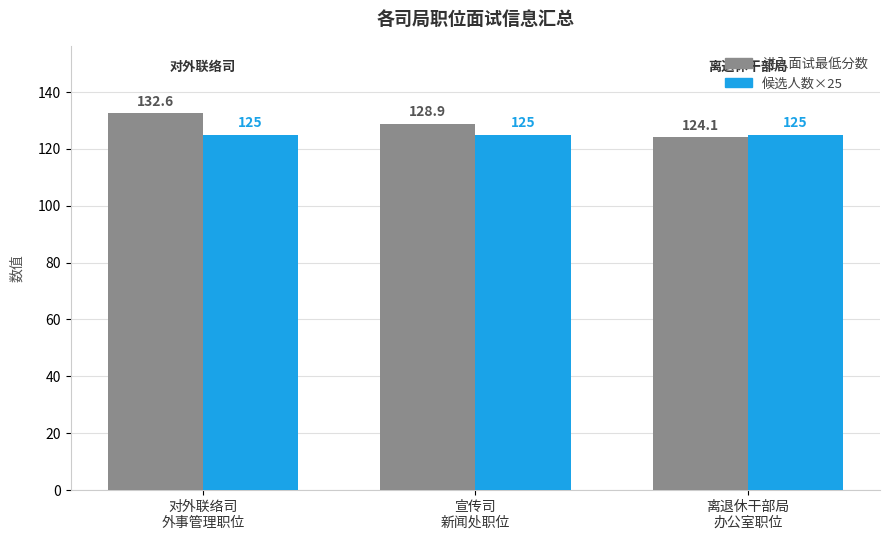

What is the difference between the highest and lowest values at 宣传司
新闻处职位?

3.9